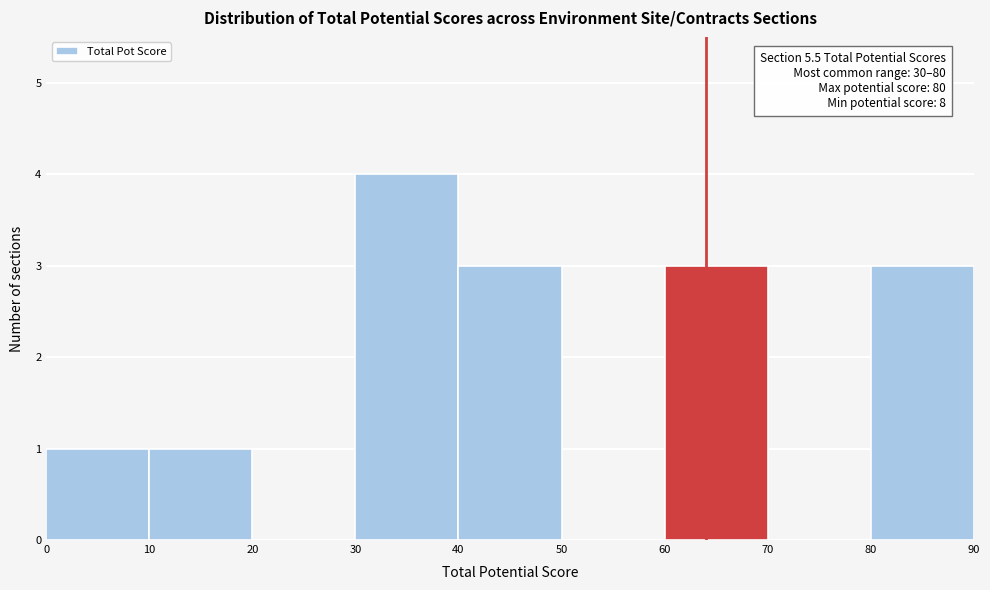

Over which range of the x-axis is the bar tallest?

30 to 40